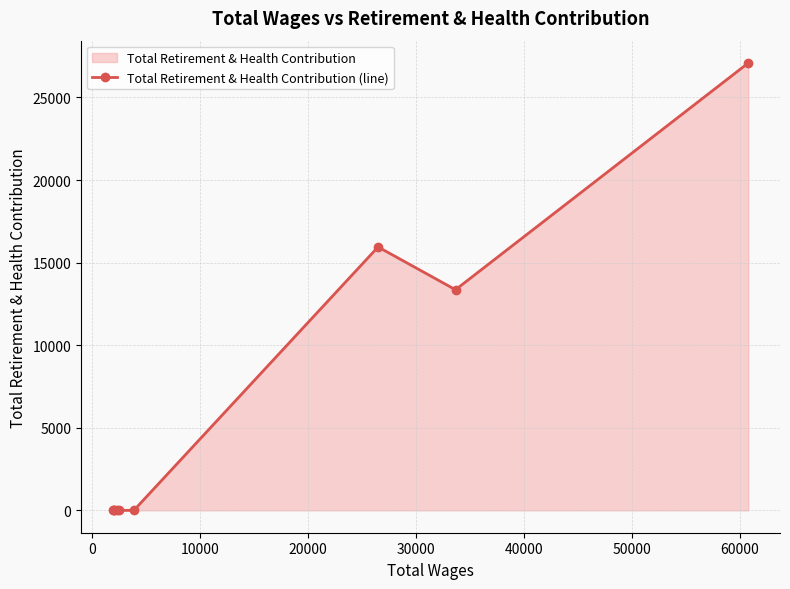

What is the maximum value shown in the chart?

27082